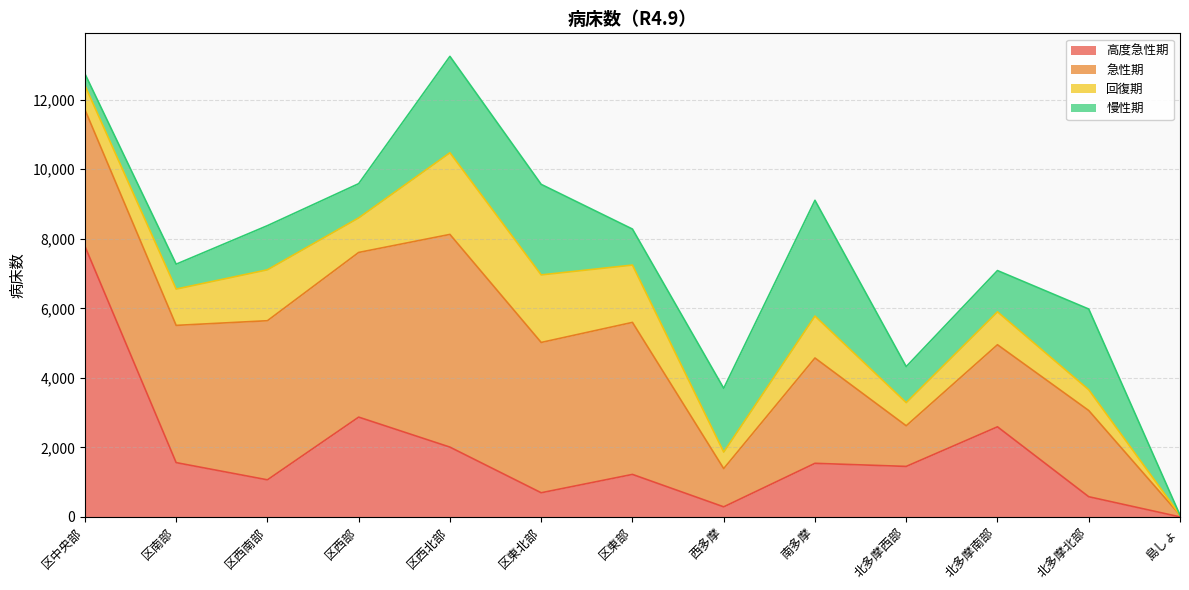

Count the number of data series in this chart.

4